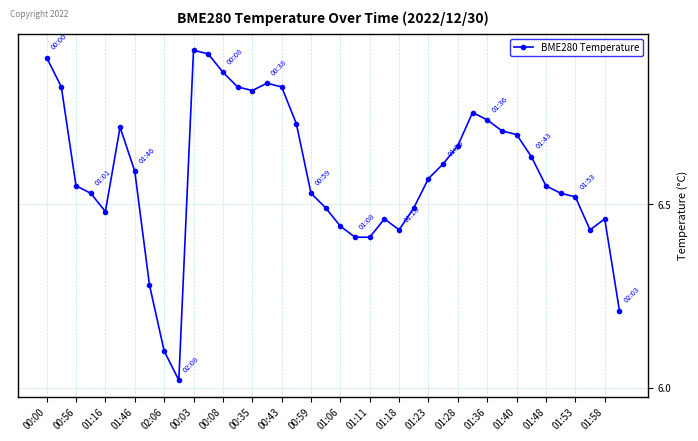

What is the sum of all values?

263.4